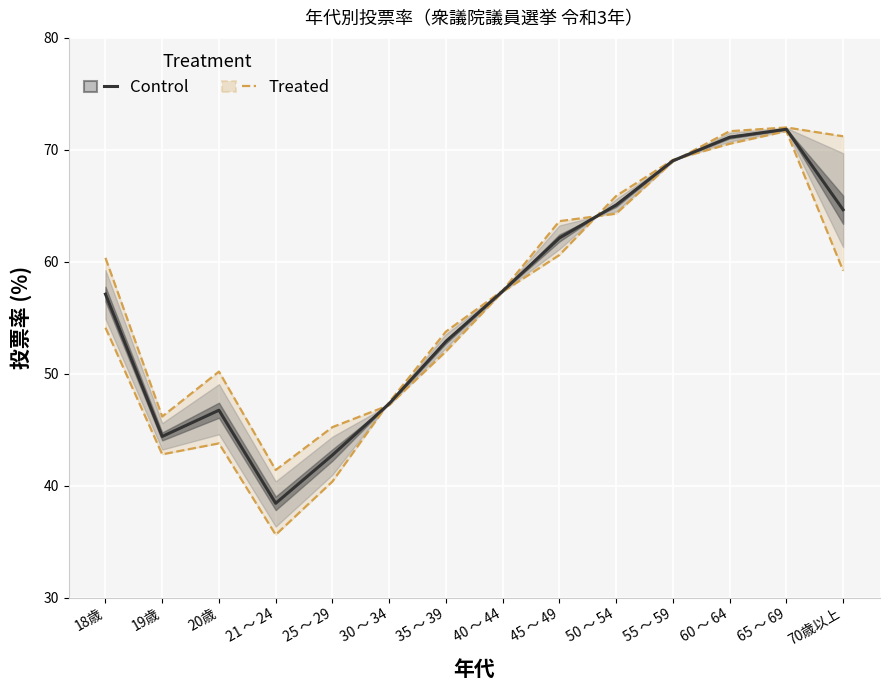

List the labels in order of value, smallest first.

21 ～ 24, 25 ～ 29, 19歳, 20歳, 30 ～ 34, 35 ～ 39, 18歳, 40 ～ 44, 45 ～ 49, 70歳以上, 50 ～ 54, 55 ～ 59, 60 ～ 64, 65 ～ 69